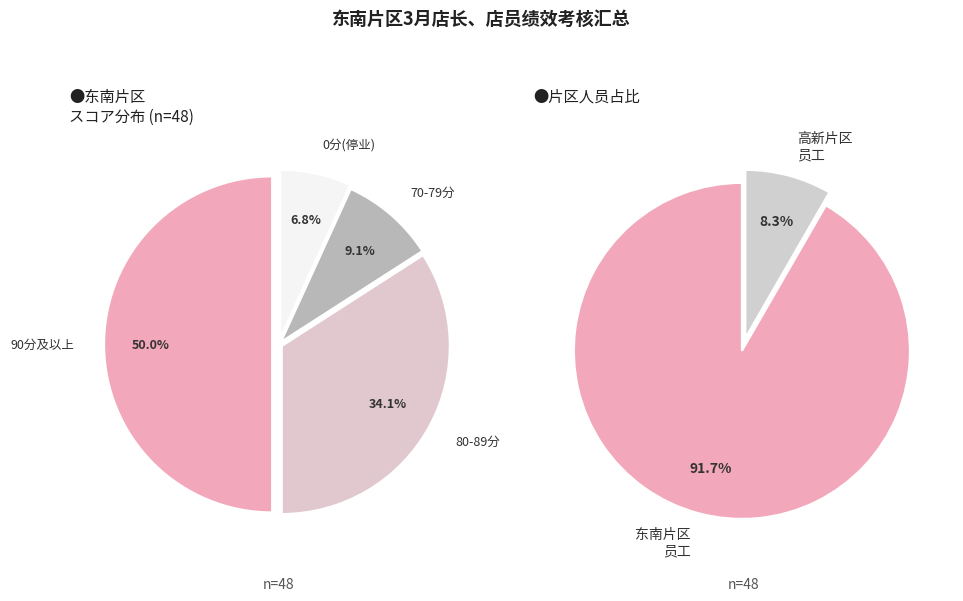

How many slices are in this pie chart?

2